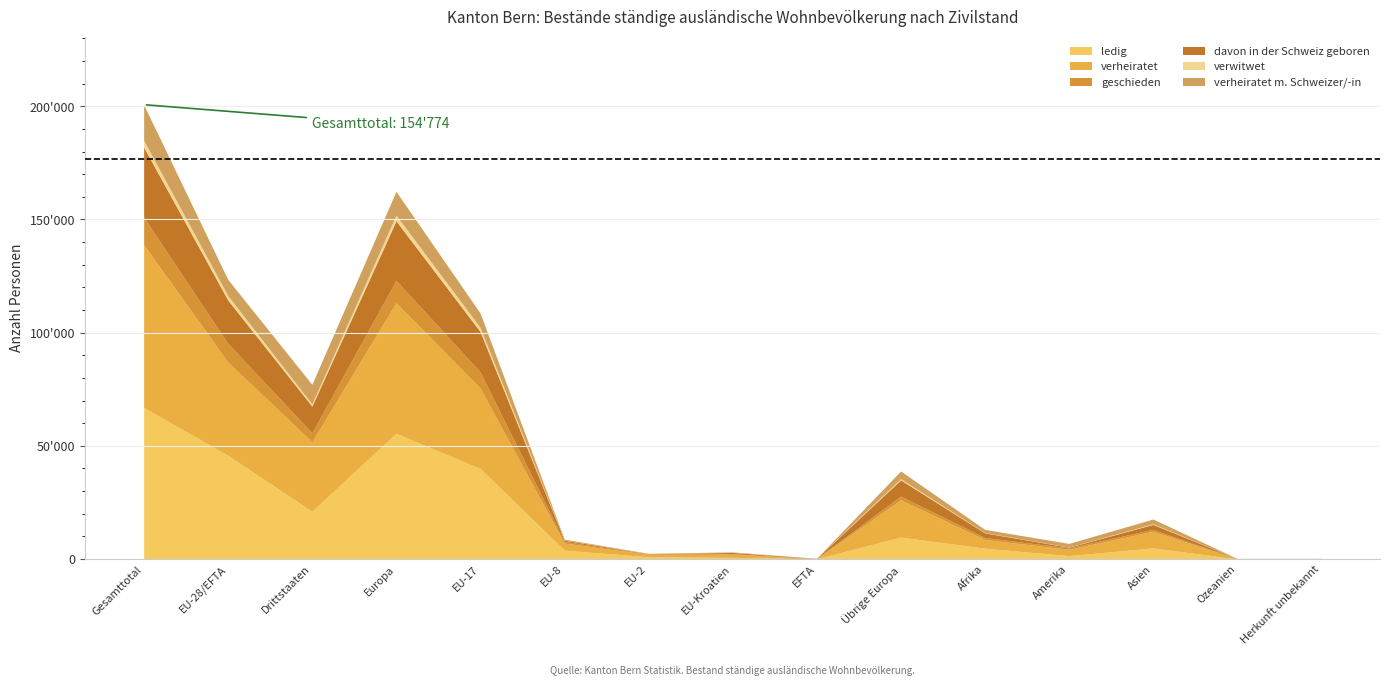

Does the chart have visible grid lines?

Yes